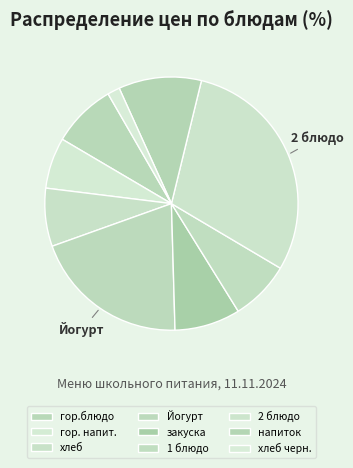

Which has a higher value, гор. напит. or 2 блюдо?

2 блюдо